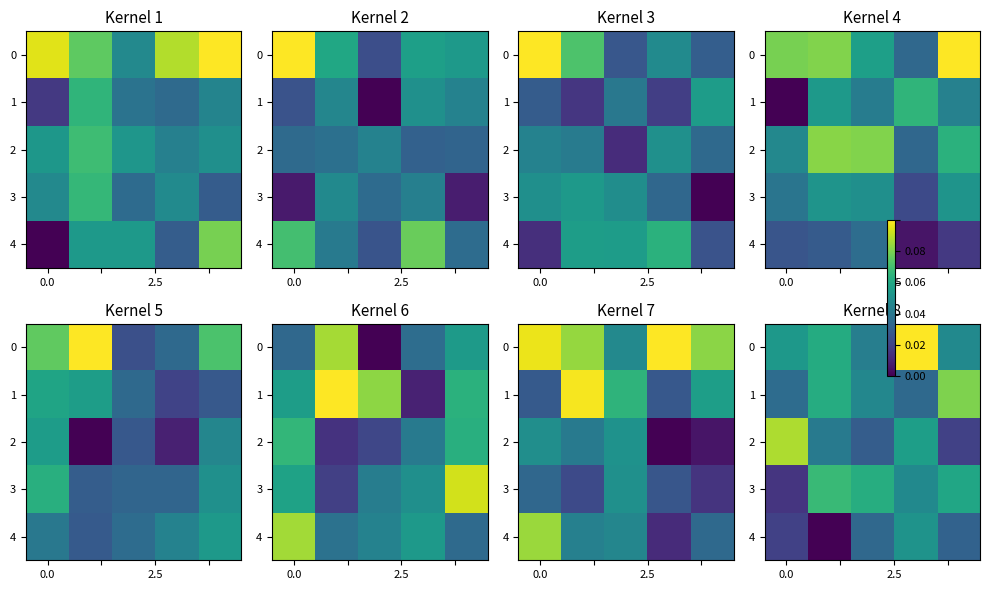

The value of row_3 at 2 is 0.0. True or false?

False